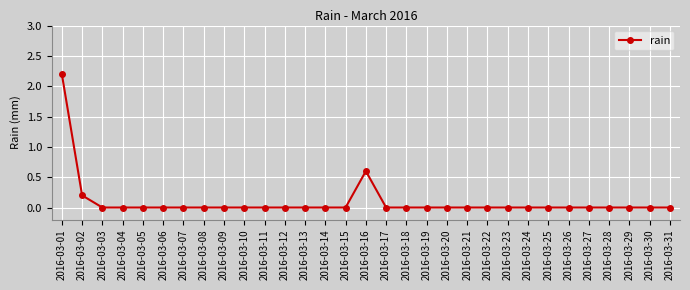

True or false: the data has more than 0 interior local peaks.

True